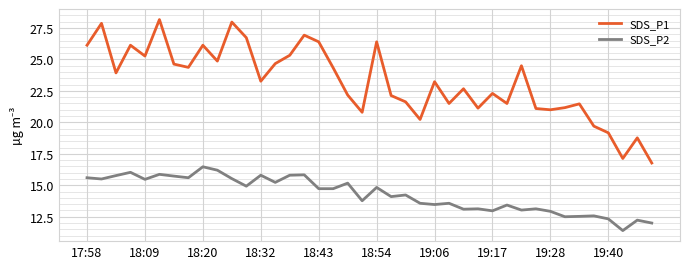

True or false: SDS_P1 and SDS_P2 intersect in this chart.

False